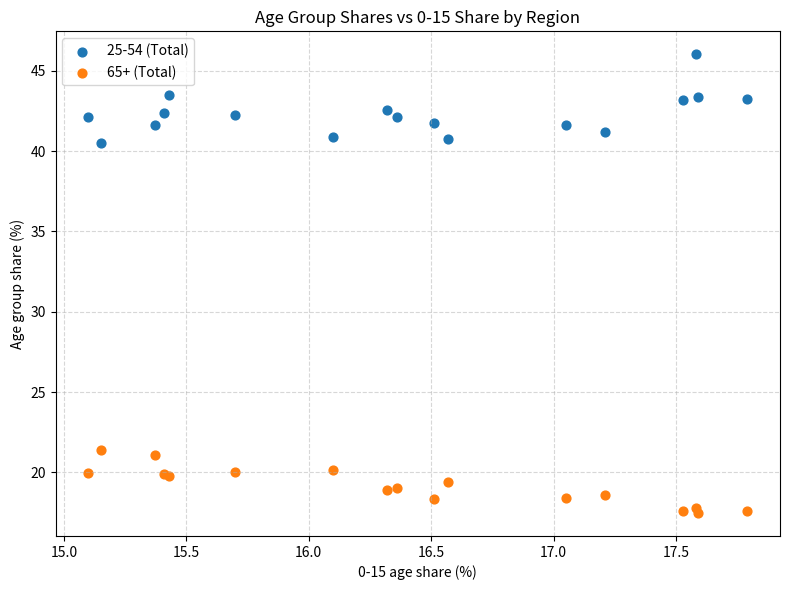

Which series contains the lowest Y value?

65+ (Total)